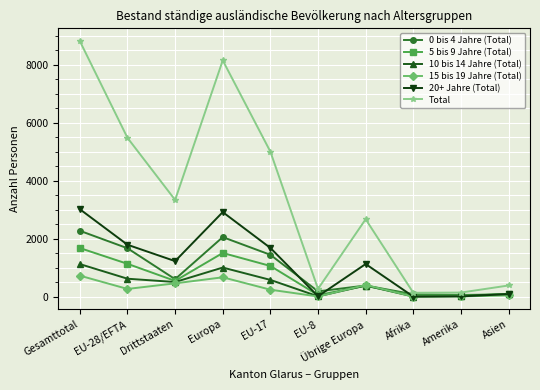

Which series has the largest range (max minus min)?

Total